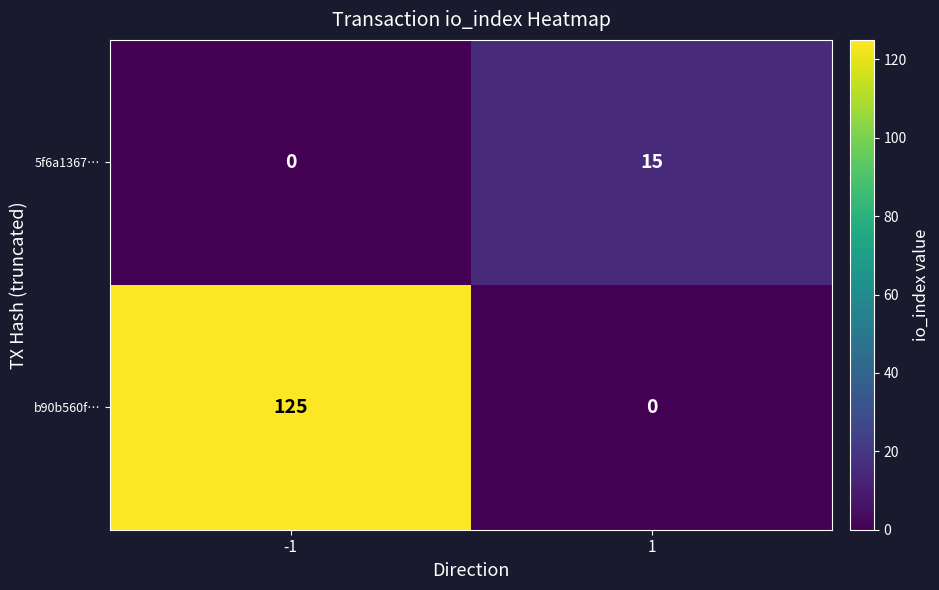

At how many categories does at least one series exceed 87?

1